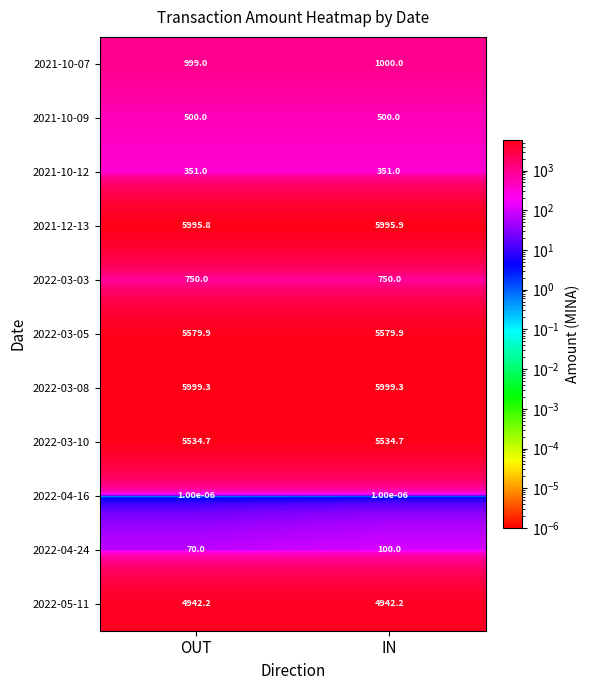

Which series has the largest total across all categories?

2022-03-08